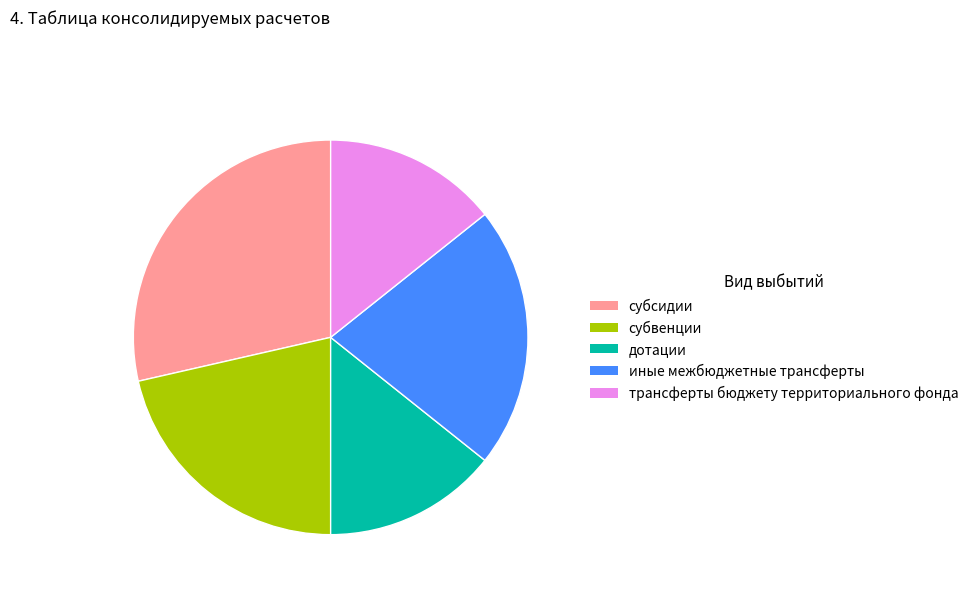

The субсидии slice represents 29% of the pie. True or false?

True